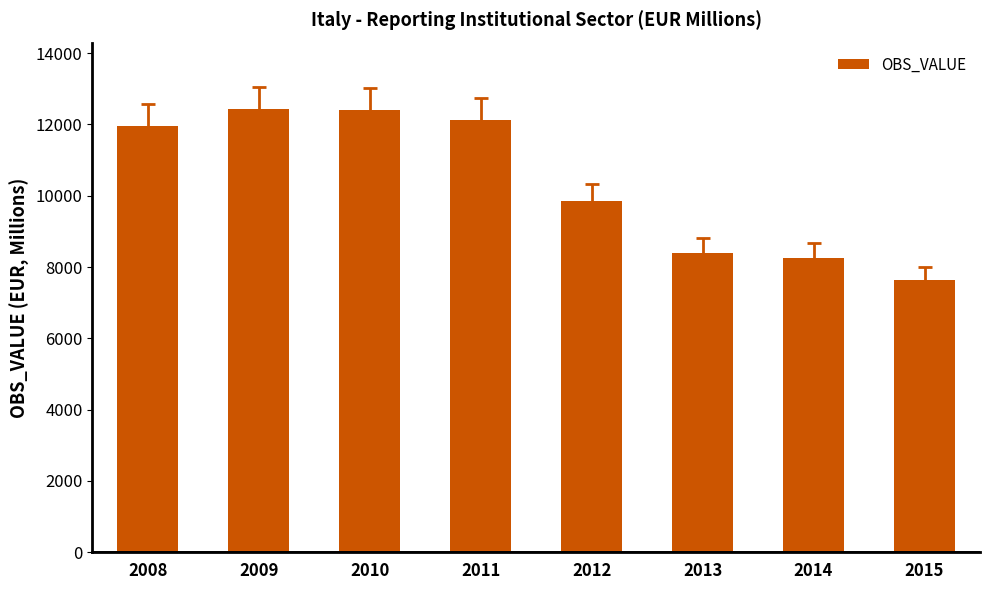

Where does the data first go above 11969?

2008